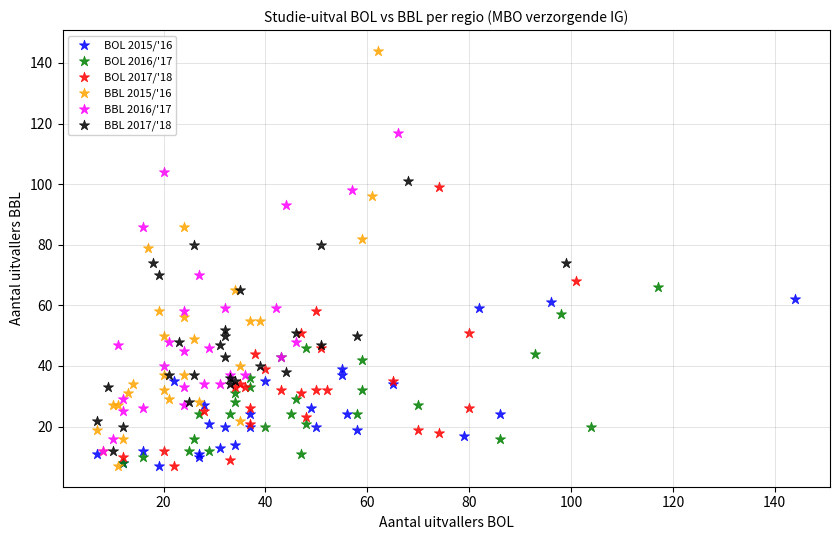

Which series has the largest Y range (max minus min)?

BBL 2015/'16